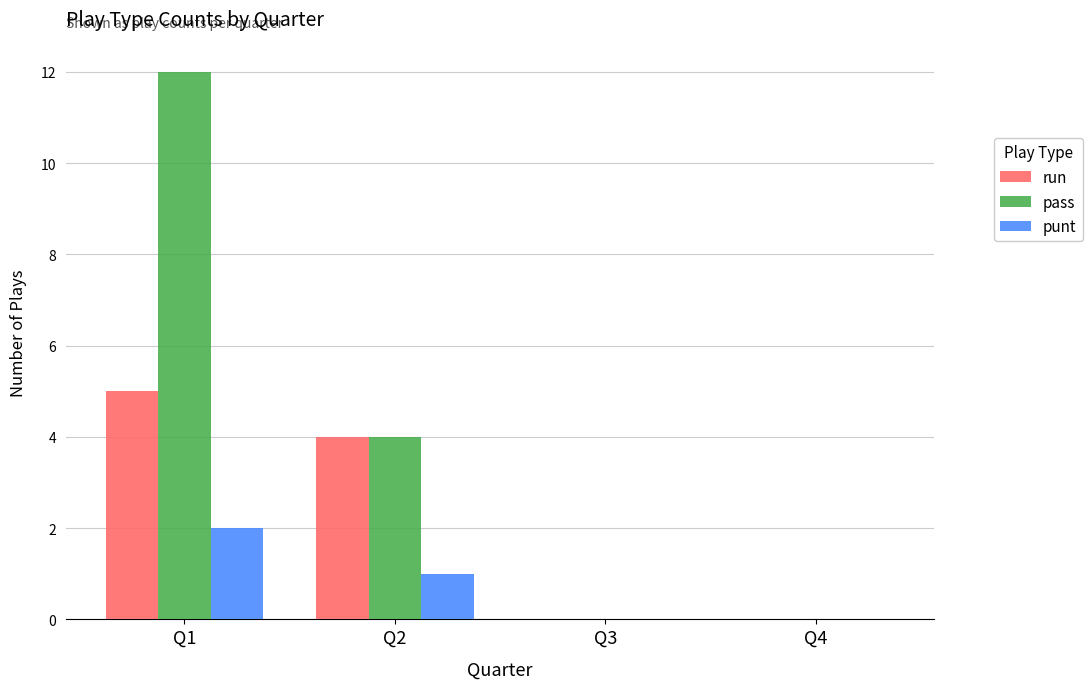

How many series are shown in this chart?

3